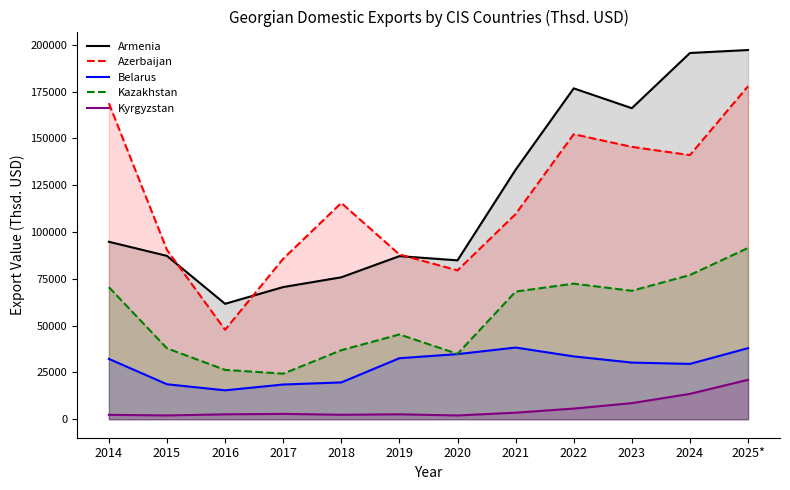

Which series has the widest spread of values?

Armenia